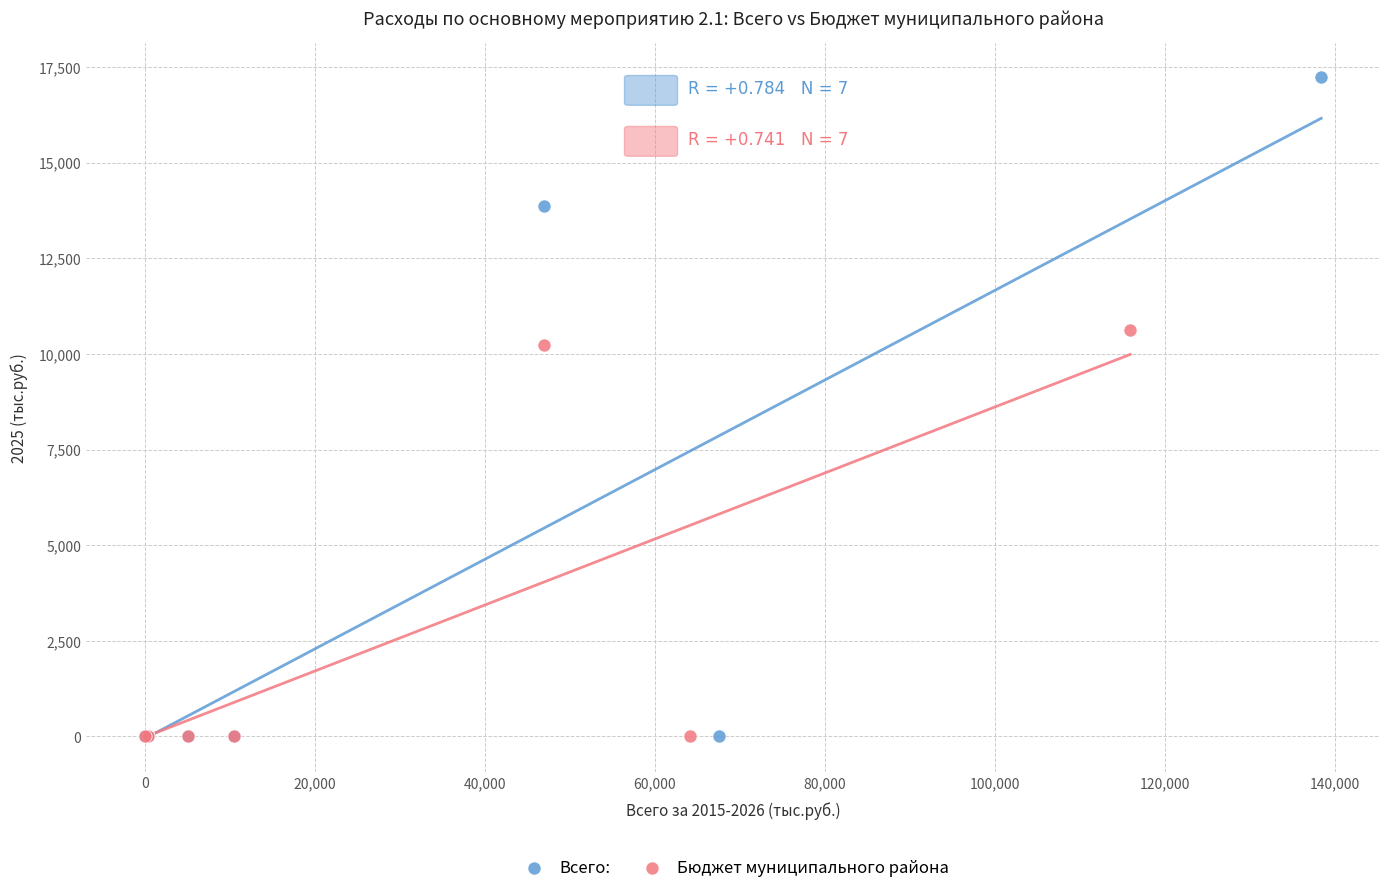

Which series contains the highest Y value?

Всего: